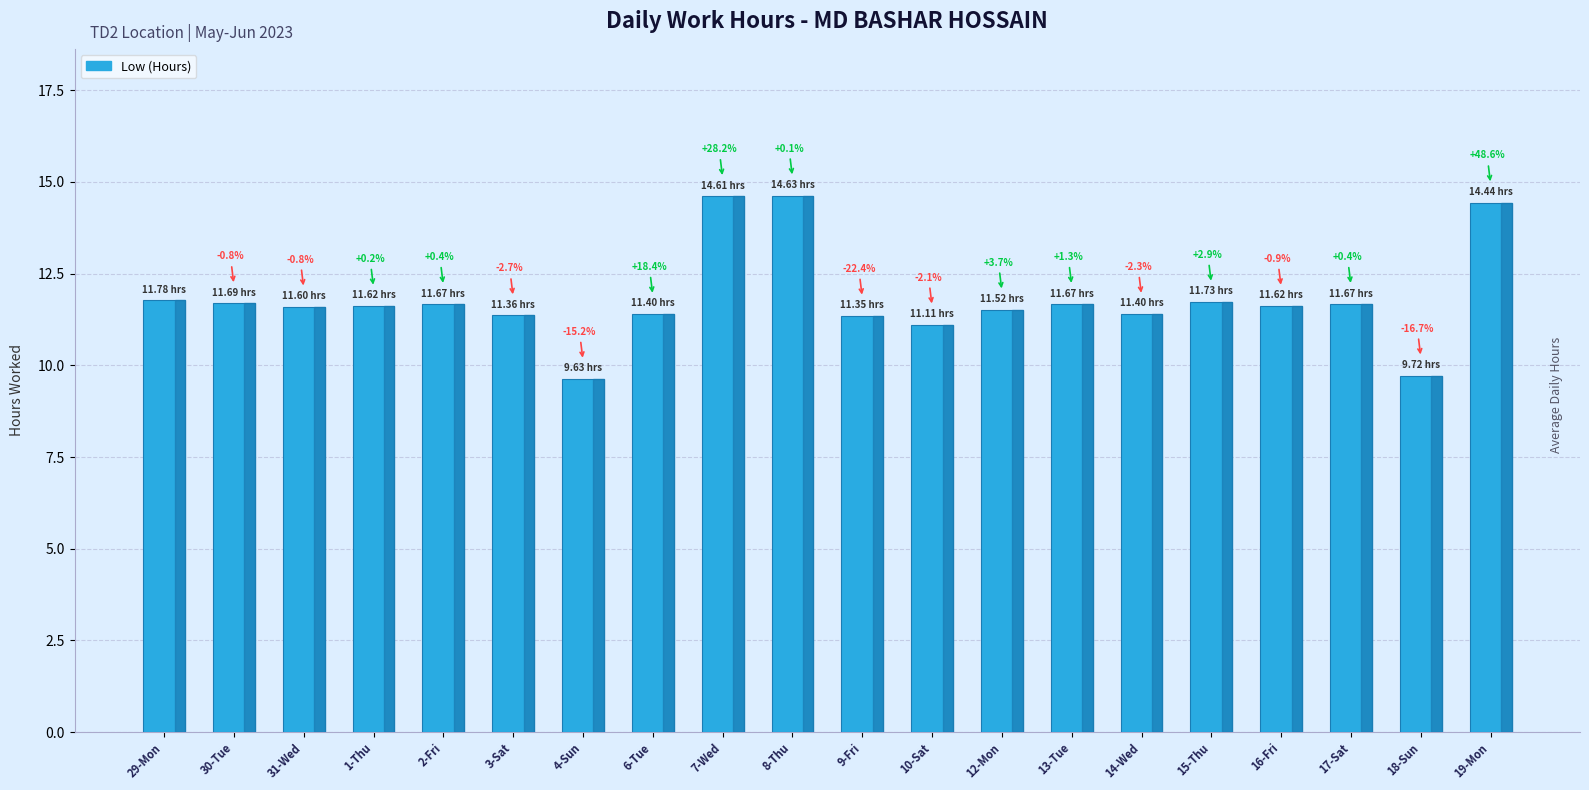

Reading right to left, transcribe all the data shown in this chart.

14.4	9.7	11.7	11.6	11.7	11.4	11.7	11.5	11.1	11.3	14.6	14.6	11.4	9.6	11.4	11.7	11.6	11.6	11.7	11.8